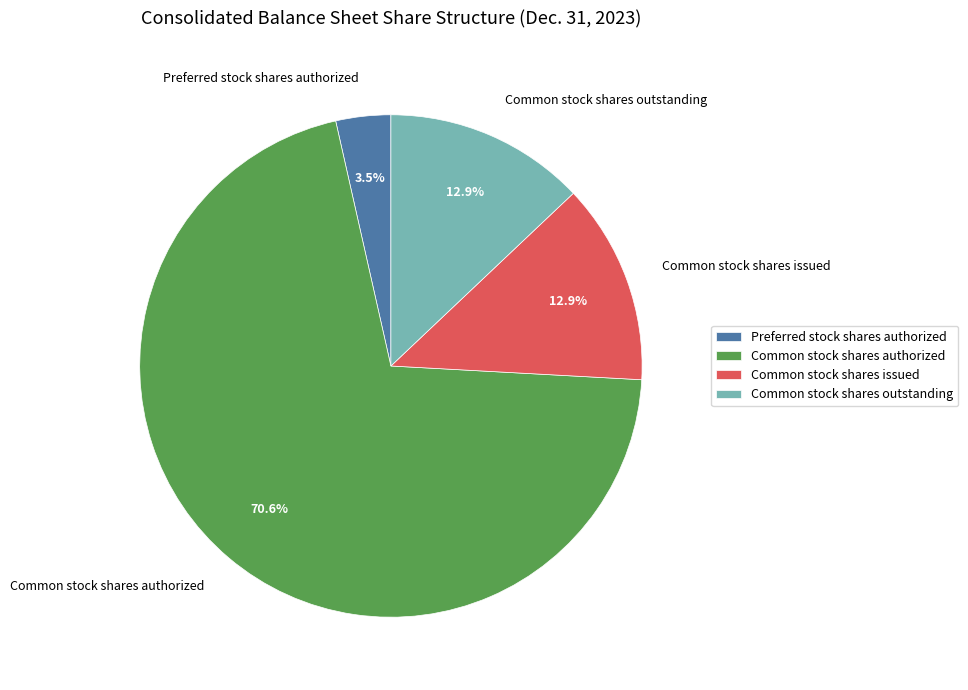

How many segments does this pie chart have?

4